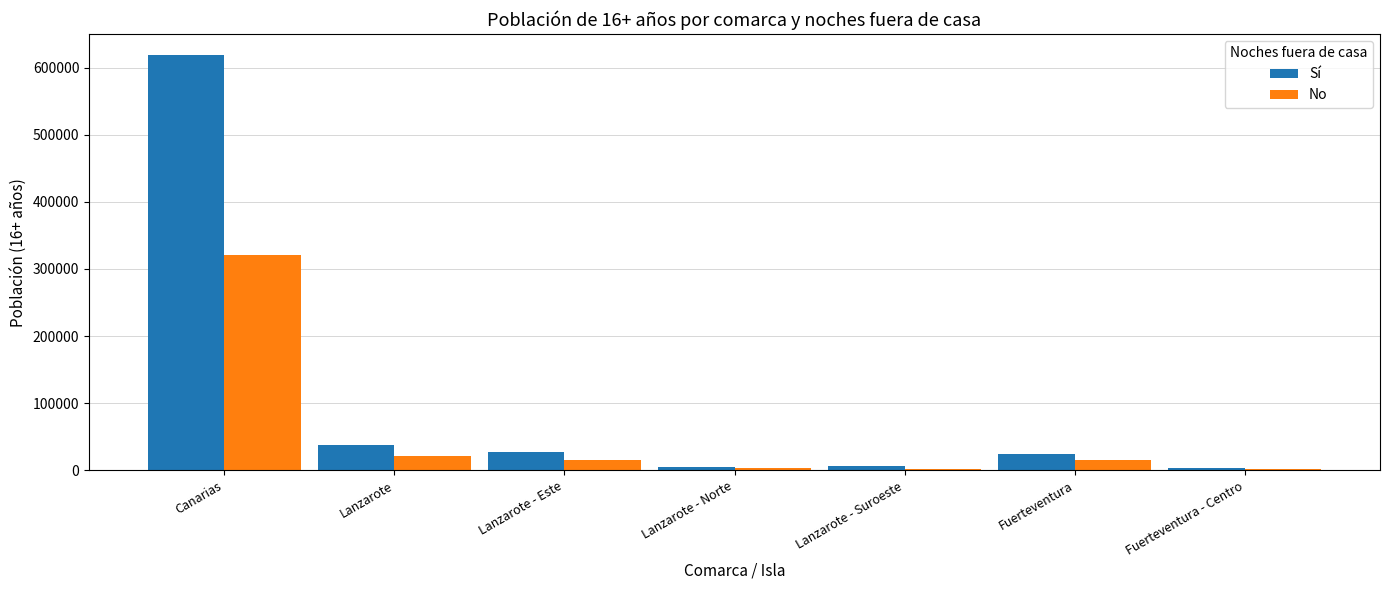

Count the number of categories in the chart.

7